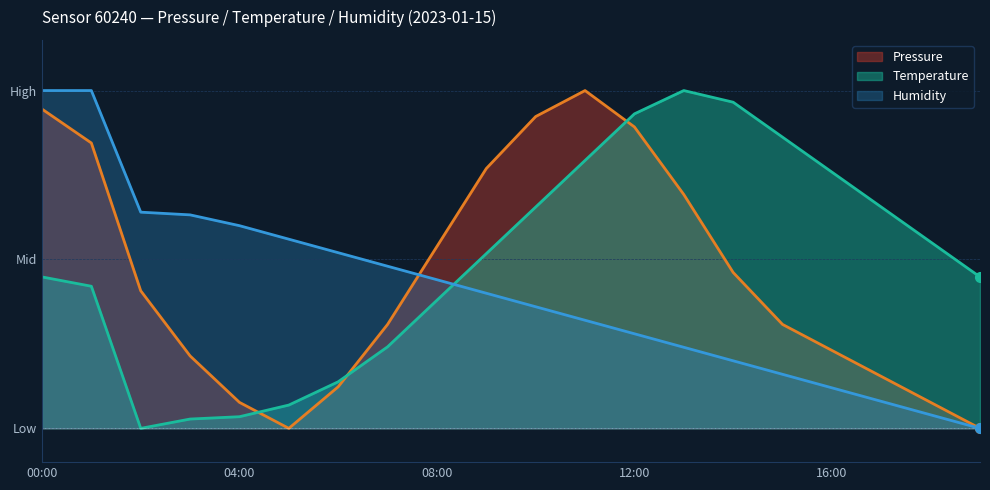

What is the value of the Humidity point at the 17th from the left?

0.1